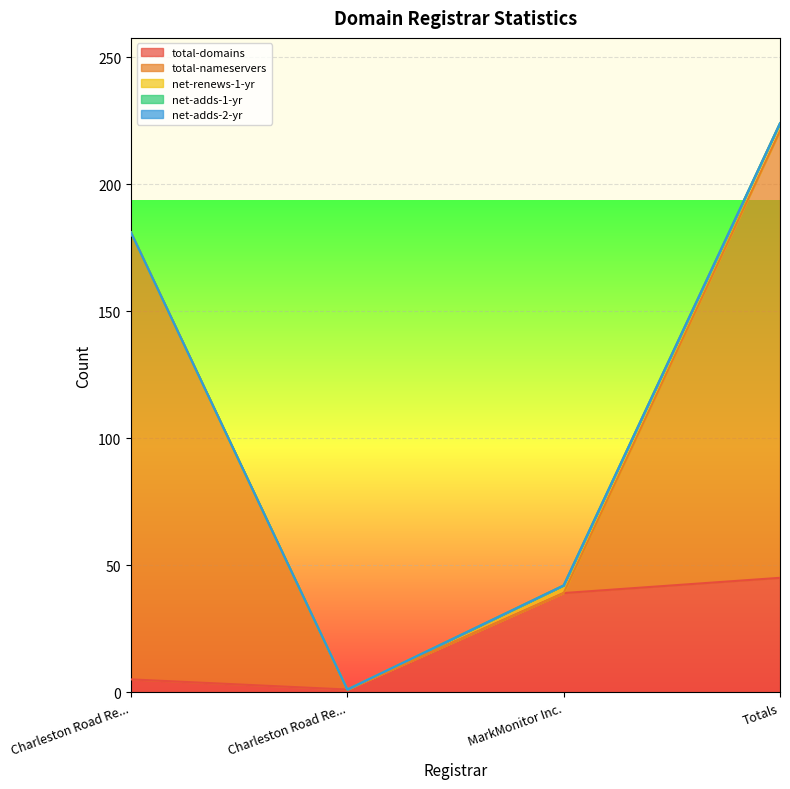

Between Totals and Charleston Road Registry Billable, which is larger?

Totals